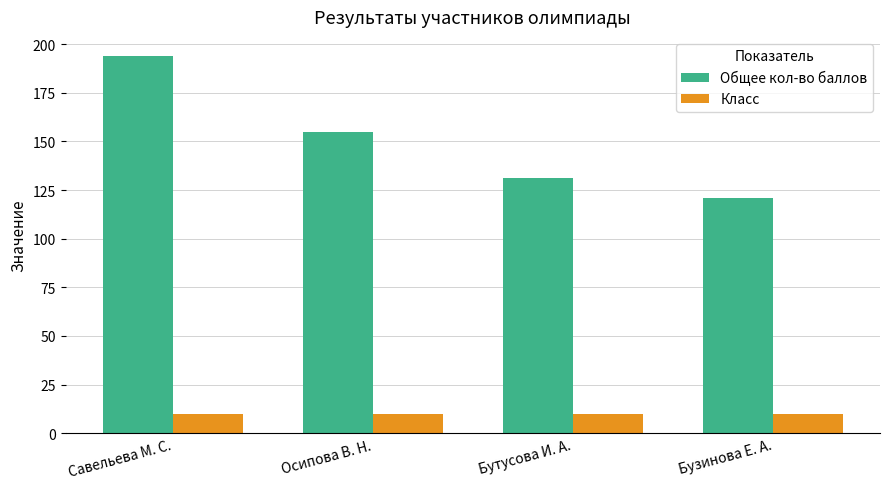

What is the label of the 3rd bar from the left?

Бутусова И. А.